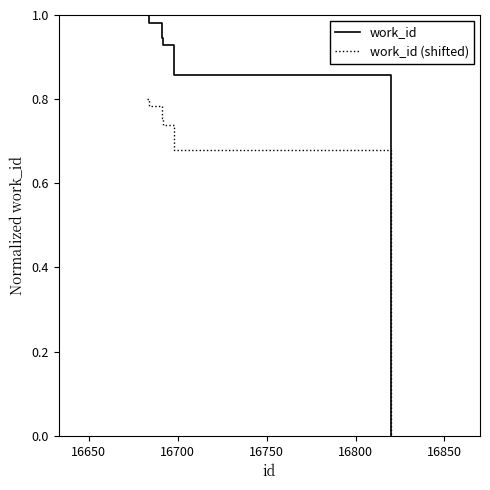

Which series has the largest total across all categories?

work_id